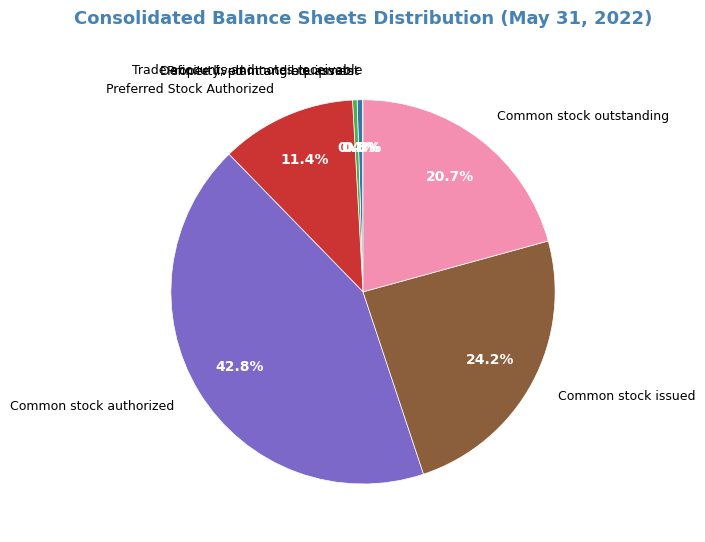

To the nearest percent, what portion does Common stock outstanding represent?

21%